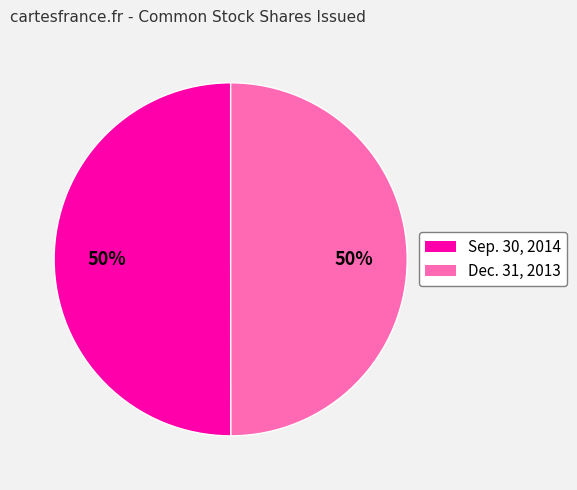

To the nearest percent, what is the average slice percentage?

50%